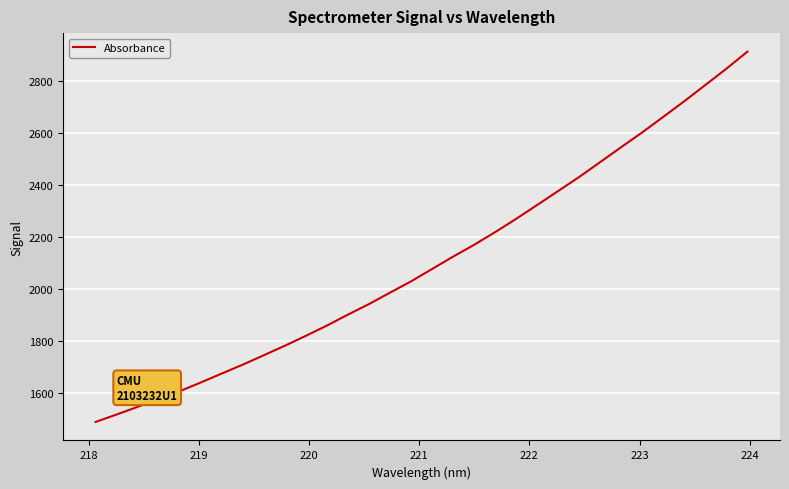

What is the greatest value displayed?

2914.4